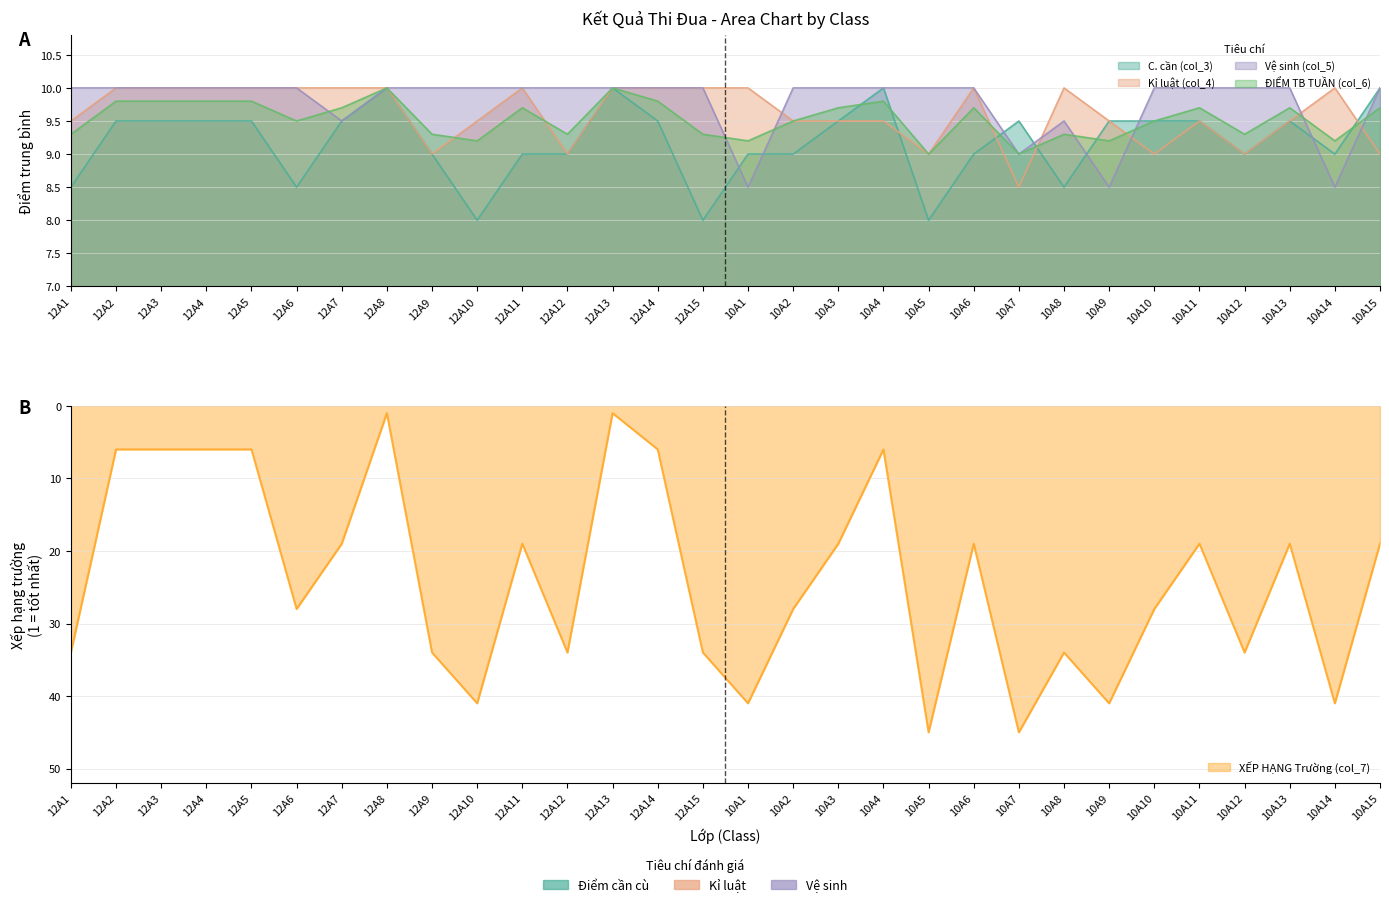

What are all the series names shown in the legend?

C. cần (col_3), Kỉ luật (col_4), Vệ sinh (col_5), ĐIỂM TB TUẦN (col_6), XẾP HẠNG Trường (col_7)